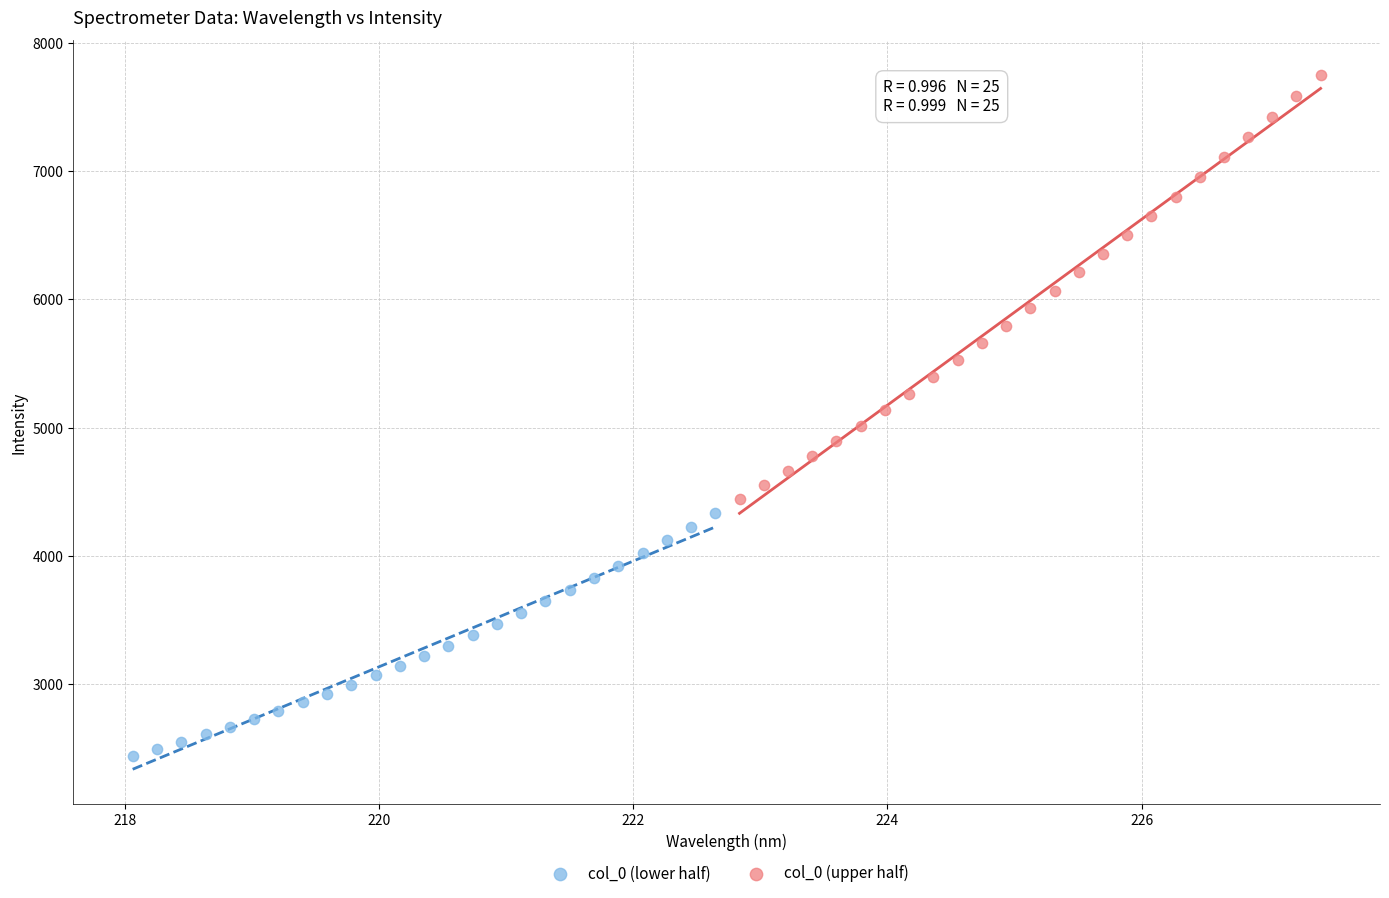

Which series contains the lowest Y value?

col_0 (lower half)